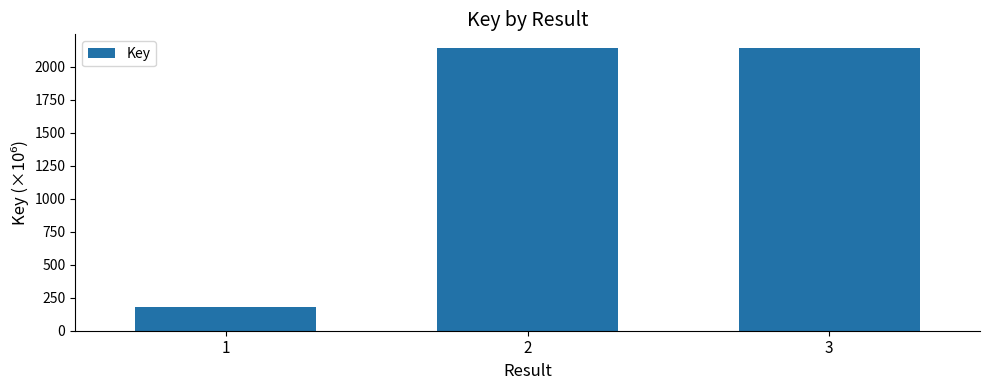

Reading right to left, transcribe all the data shown in this chart.

3=2137.7	2=2137.7	1=180.8